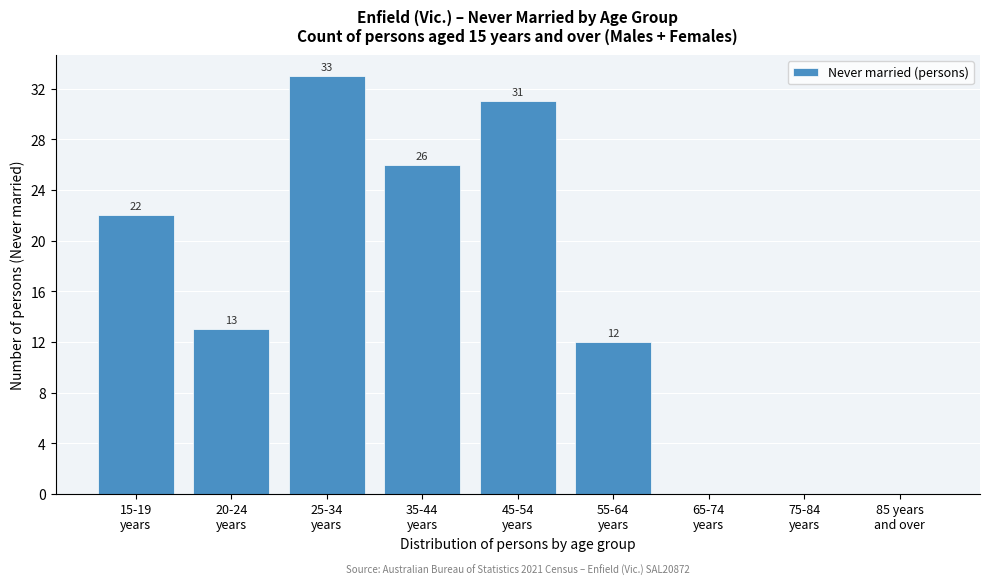

How many values are between 0 and 26?

7